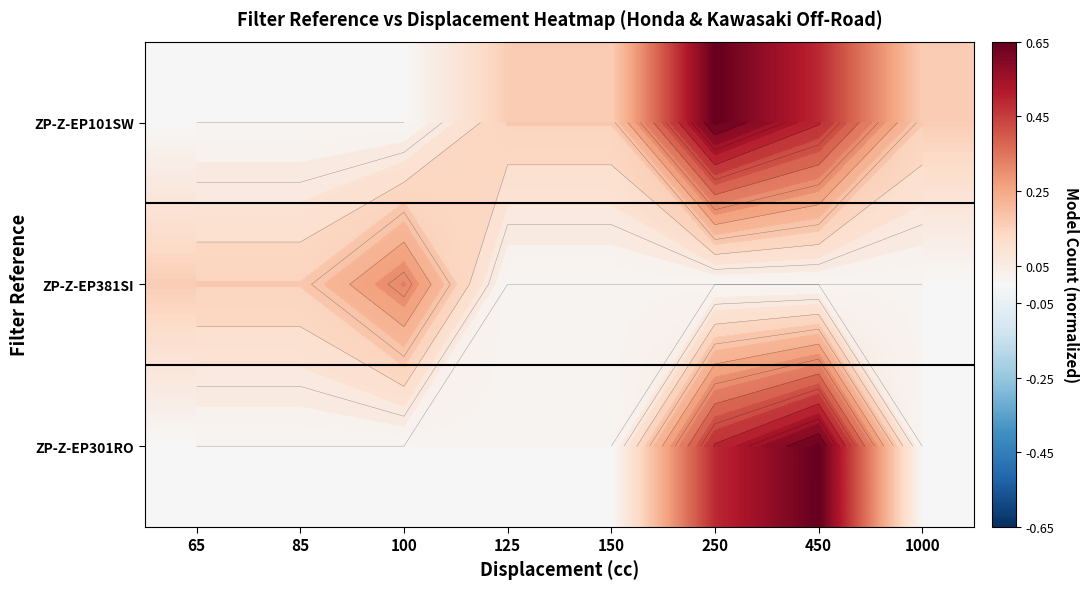

Which has a higher value, 1000 or 450?

450